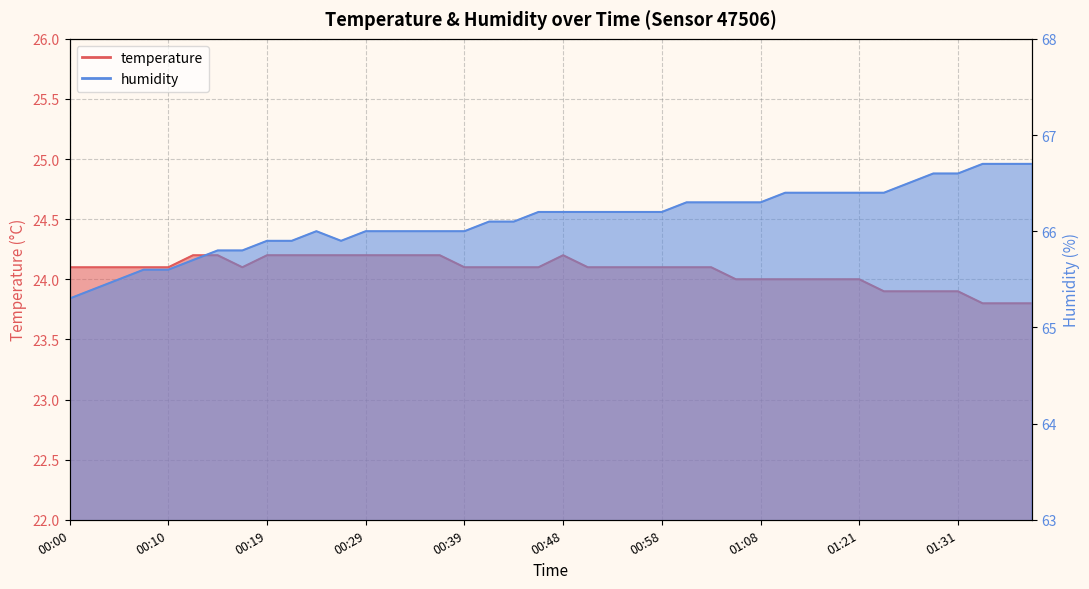

What is the minimum value for temperature?

23.8